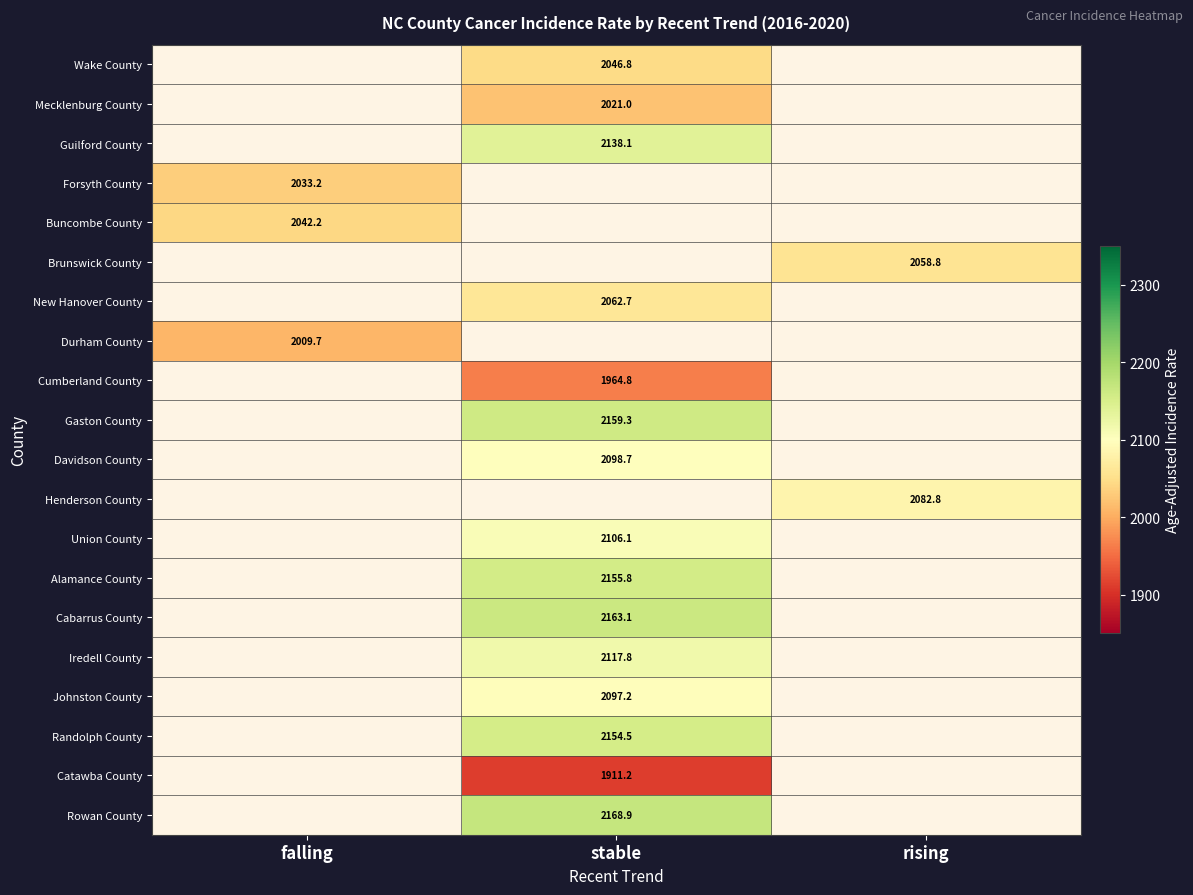

What is the difference between the highest and lowest values at stable?

257.7